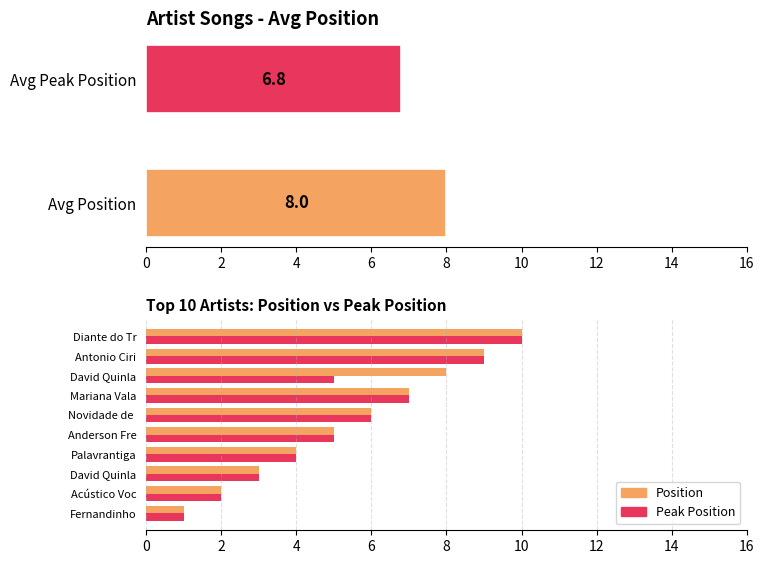

List the series in order of their peak value, lowest first.

Position, Peak Position